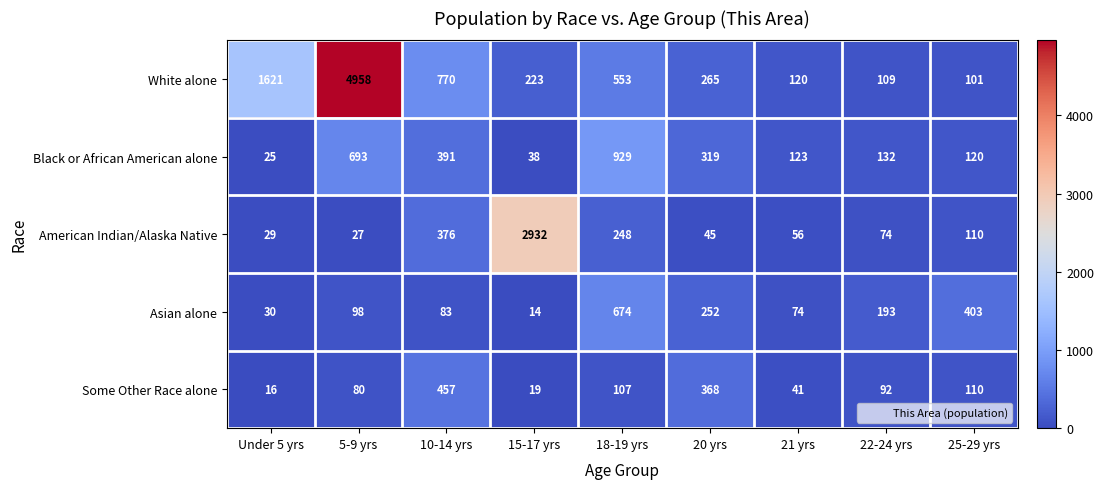

Which series has the widest spread of values?

White alone